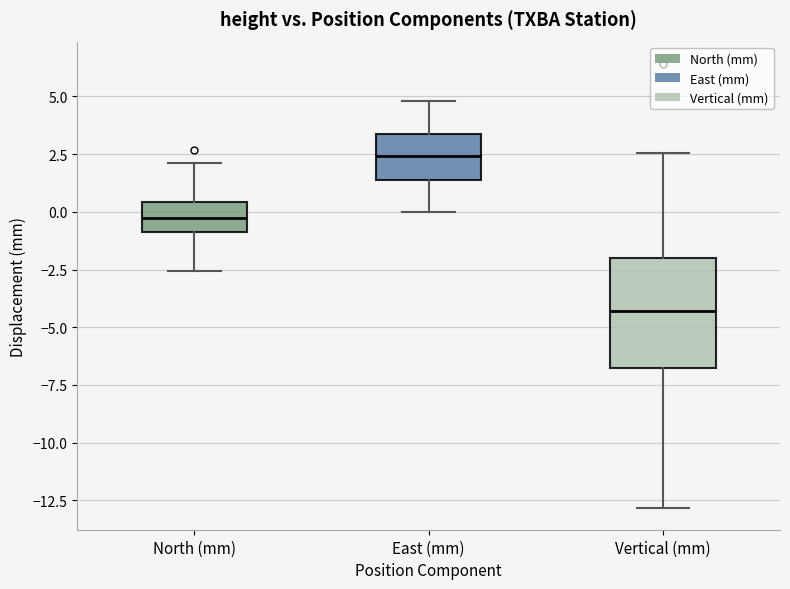

Reading left to right, read every box against the y-axis: the position of its median line, the range the box covers, and the ends of its whiskers. The values are not printed on the chart, so give them approximately, as read against the axis.

North (mm): median -0.5, box -1.0 to 0.5, whiskers -2.5 to 2.0
East (mm): median 2.5, box 1.5 to 3.5, whiskers 0.0 to 5.0
Vertical (mm): median -4.5, box -6.5 to -2.0, whiskers -13.0 to 2.5